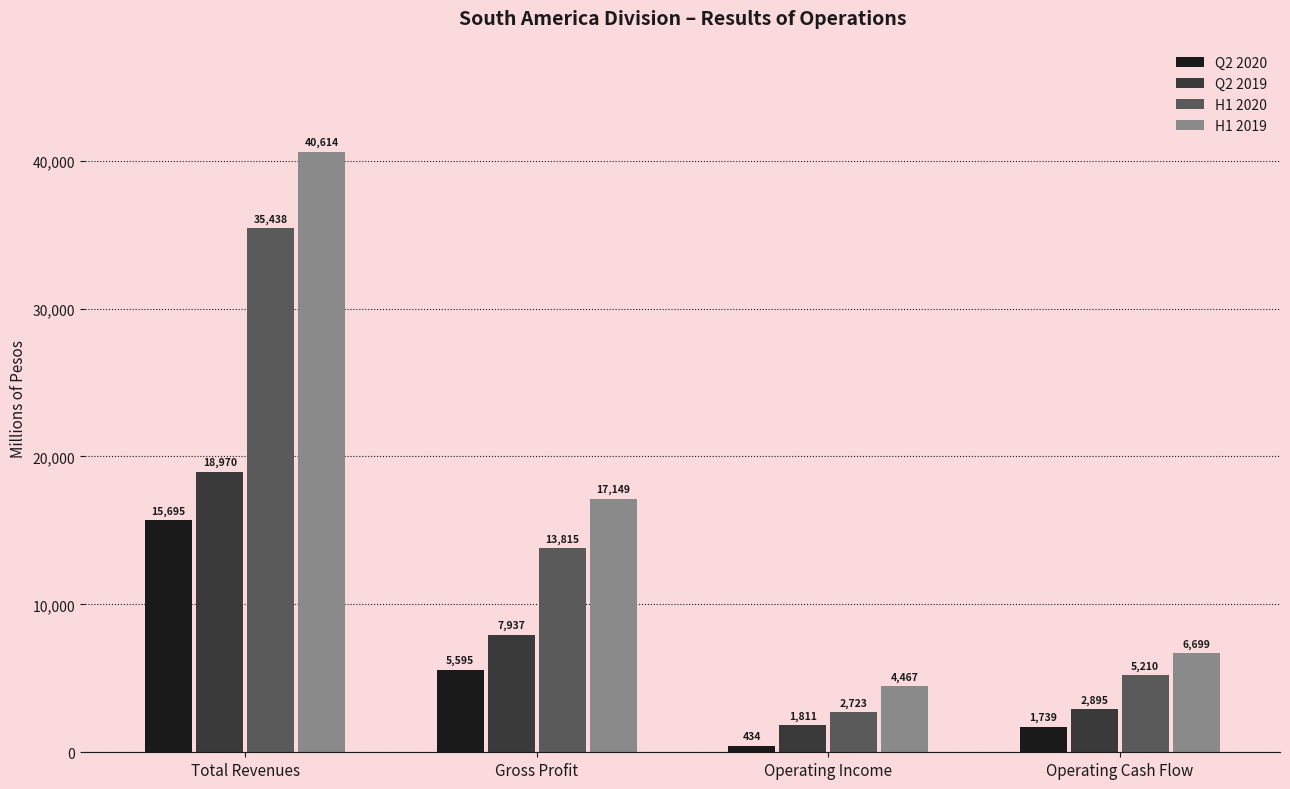

Which series has the largest total across all categories?

H1 2019